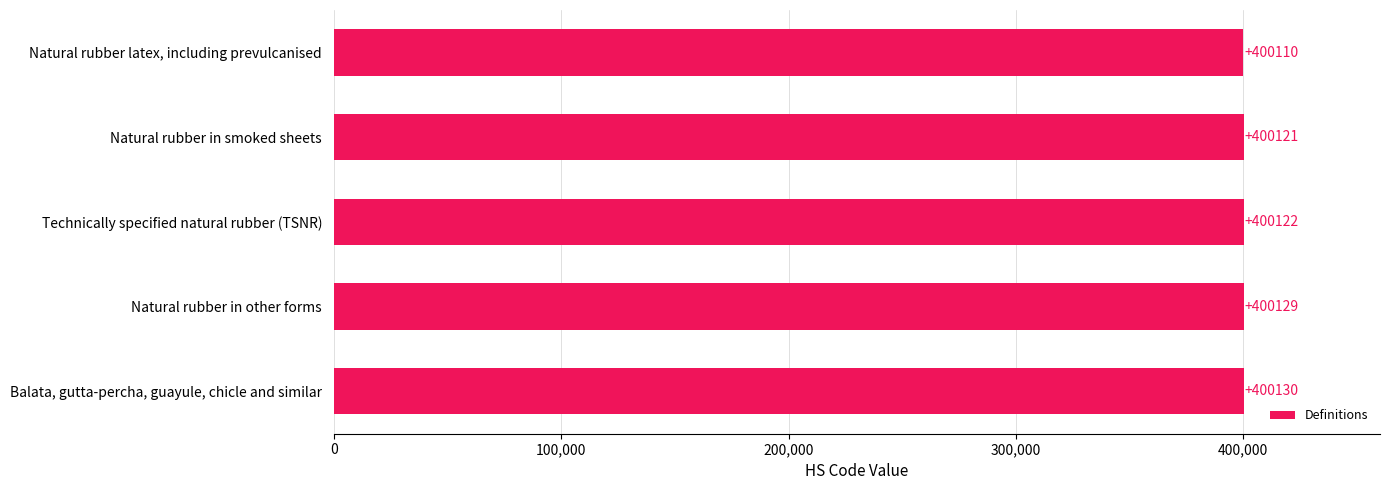

Reading bottom to top, what are all the values shown in this chart?

400130	400129	400122	400121	400110